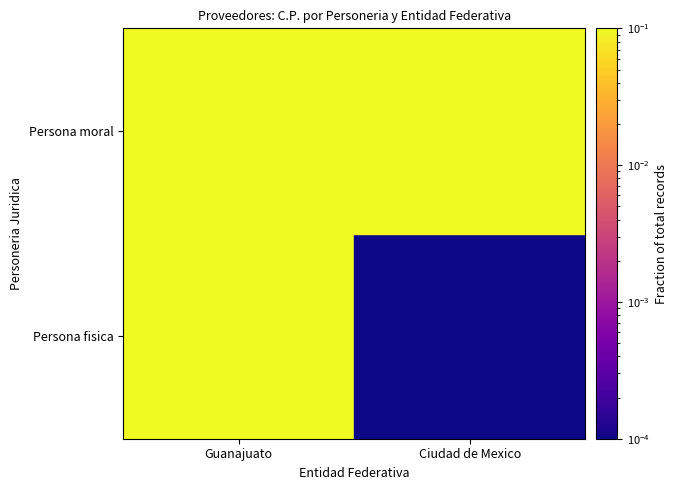

Reading left to right, transcribe all the data shown in this chart.

Persona fisica: Guanajuato=0.4	Ciudad de Mexico=0.0
Persona moral: Guanajuato=0.4	Ciudad de Mexico=0.1